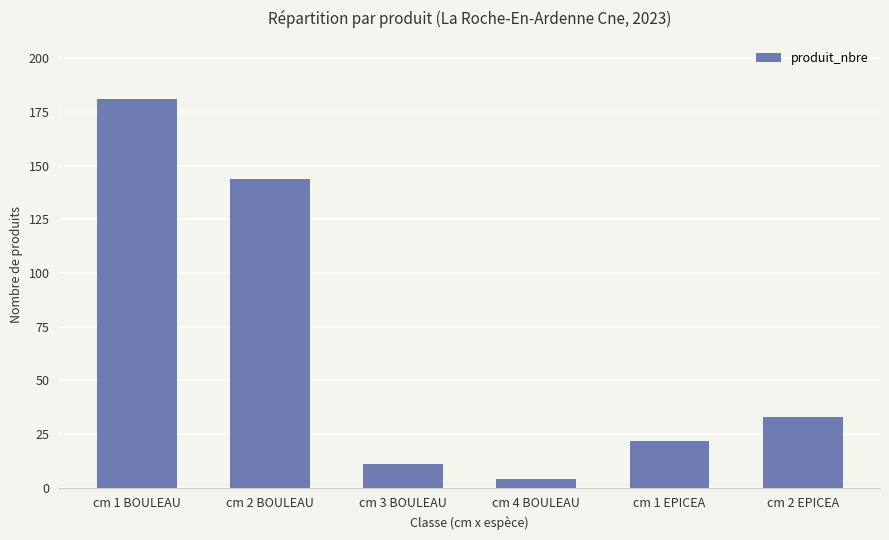

The chart shows a value of 22 at cm 1 EPICEA. True or false?

True